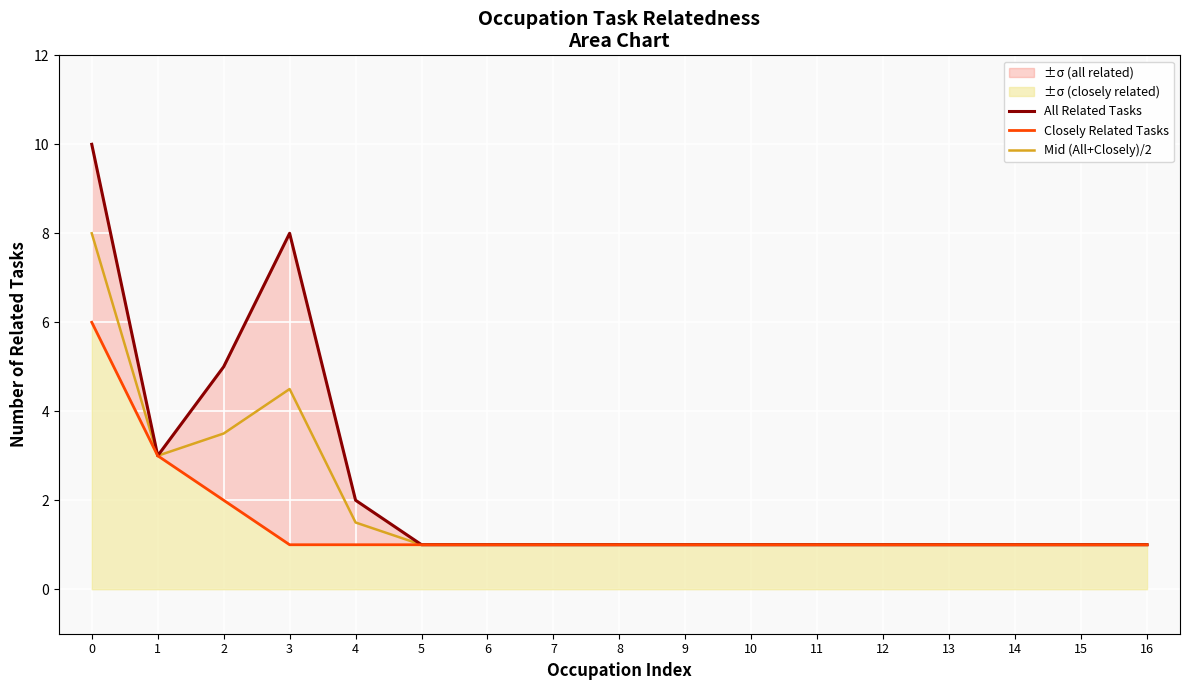

How many lines are shown in the chart?

3